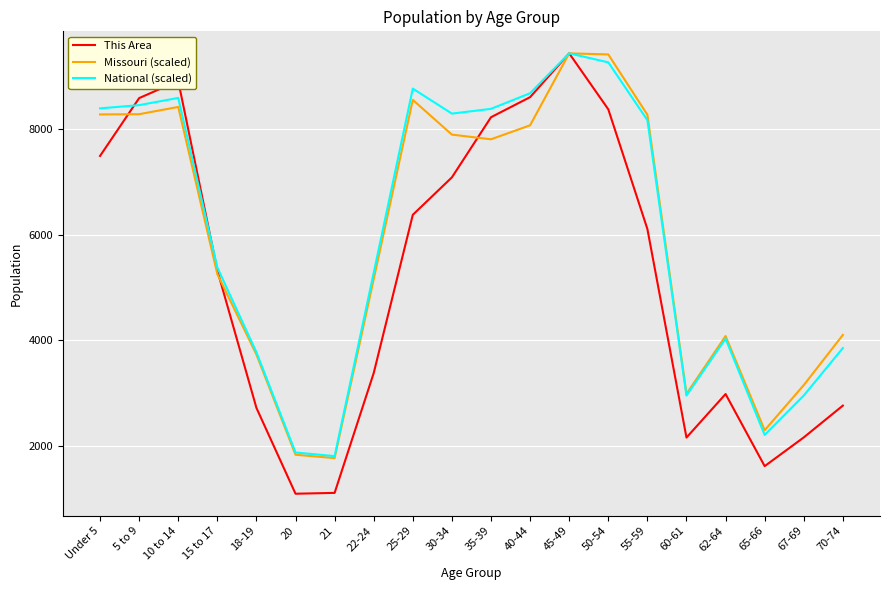

Is this an area chart (filled region under the line)?

No